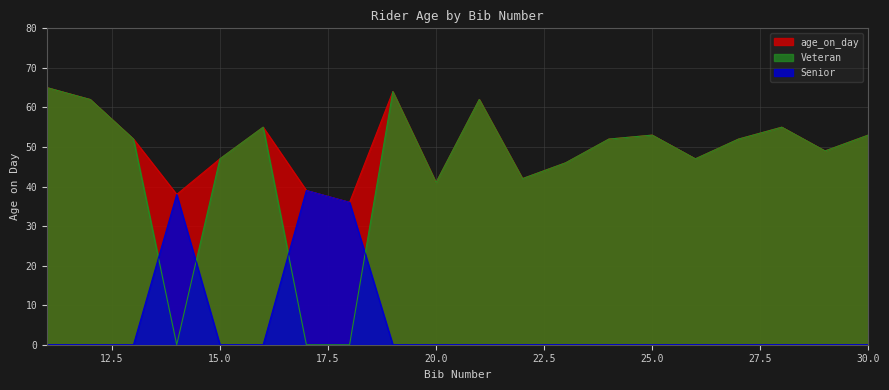

How many data points in age_on_day are above 52?

8